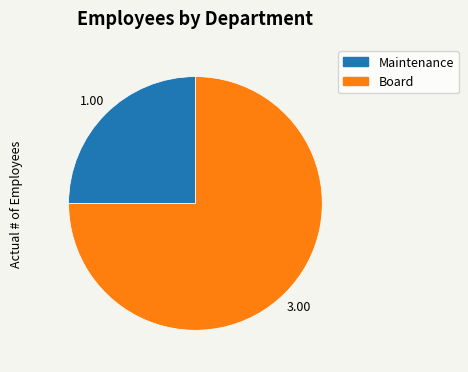

True or false: Maintenance accounts for 19% of the total.

False